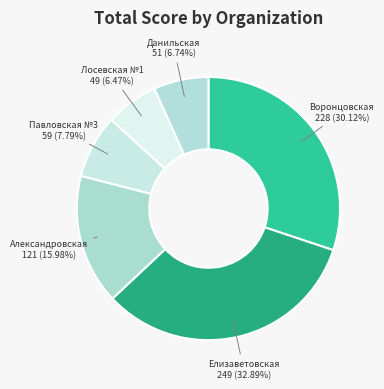

Count the number of slices in the pie.

6